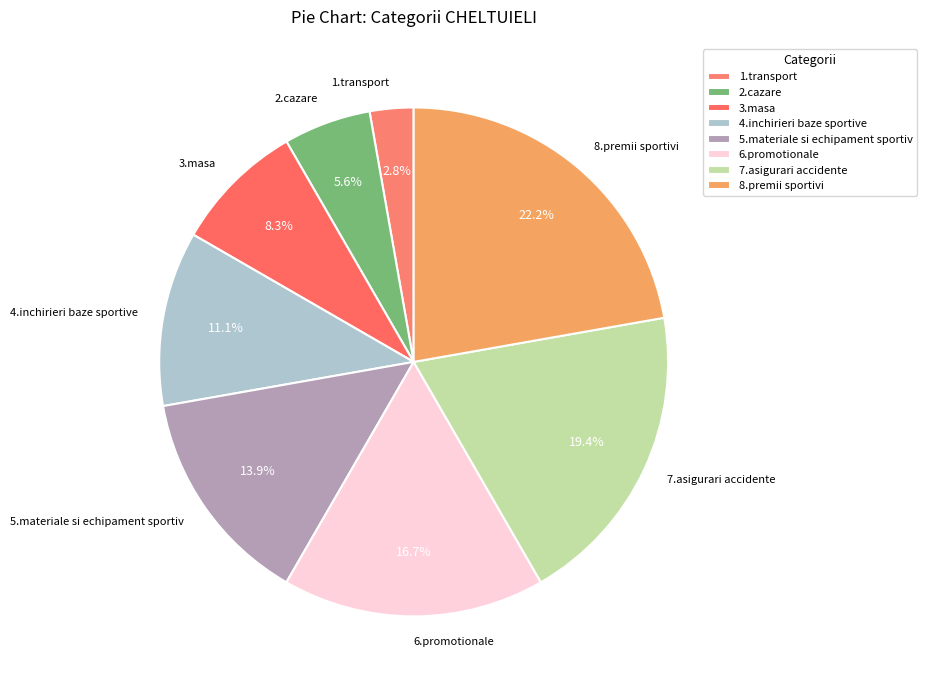

To the nearest percent, what is the combined percentage of 6.promotionale and 5.materiale si echipament sportiv?

31%